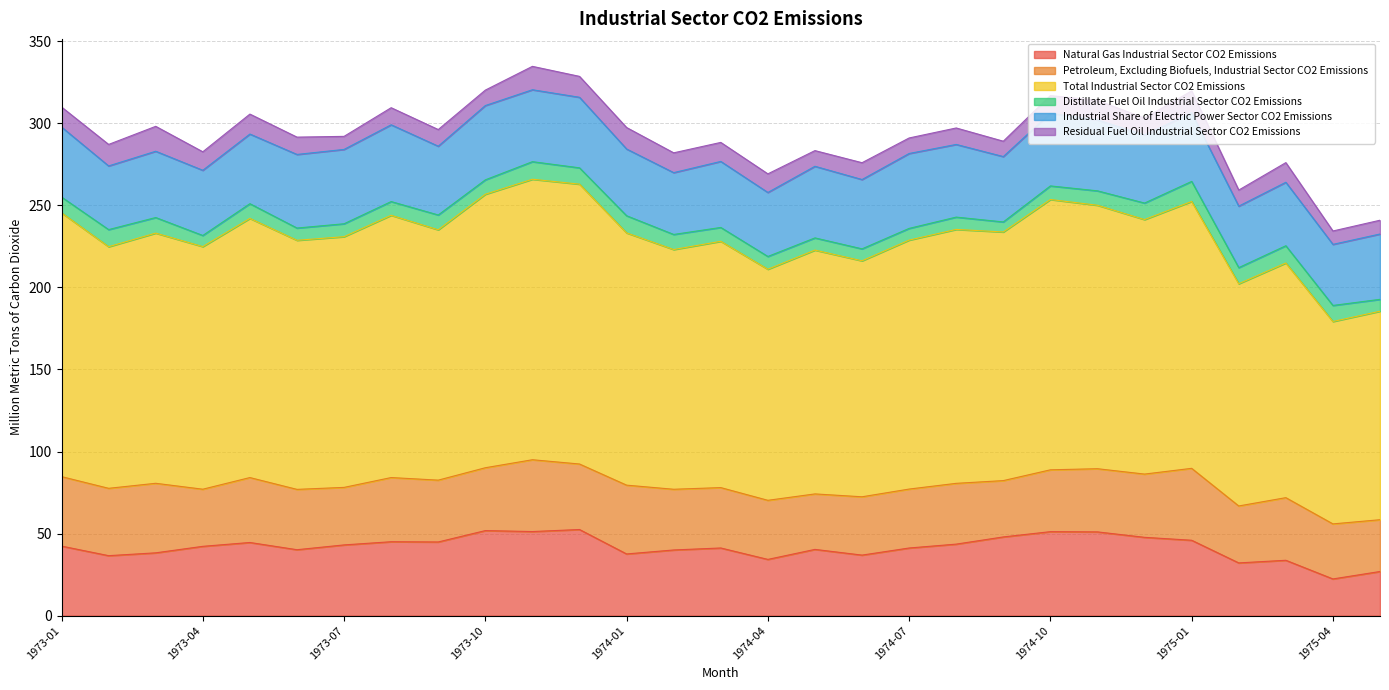

How many data points does each series have?

29